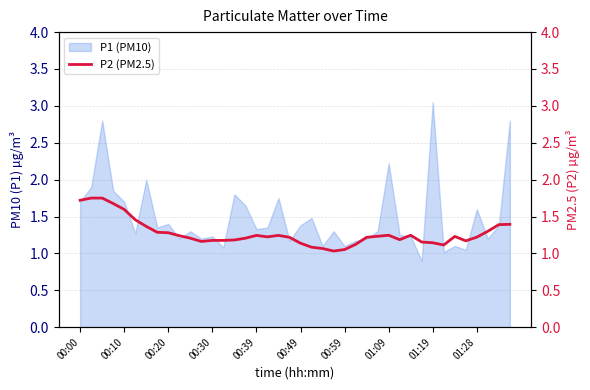

Which category has the highest value in the P1 (PM10) series?

01:19